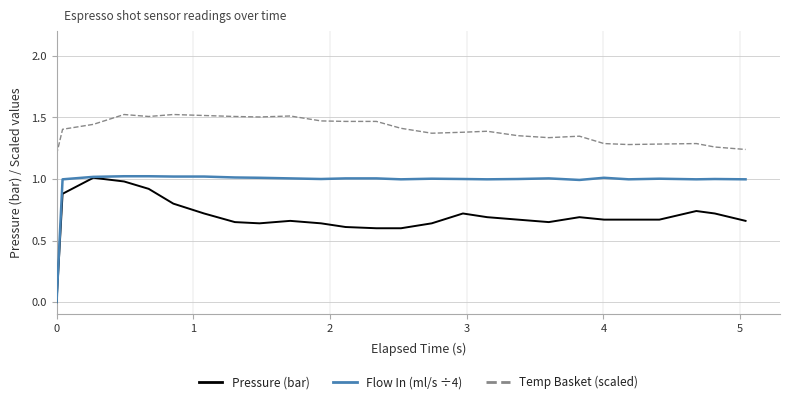

True or false: Temp Basket (scaled) and Flow In (ml/s ÷4) cross at least once.

False